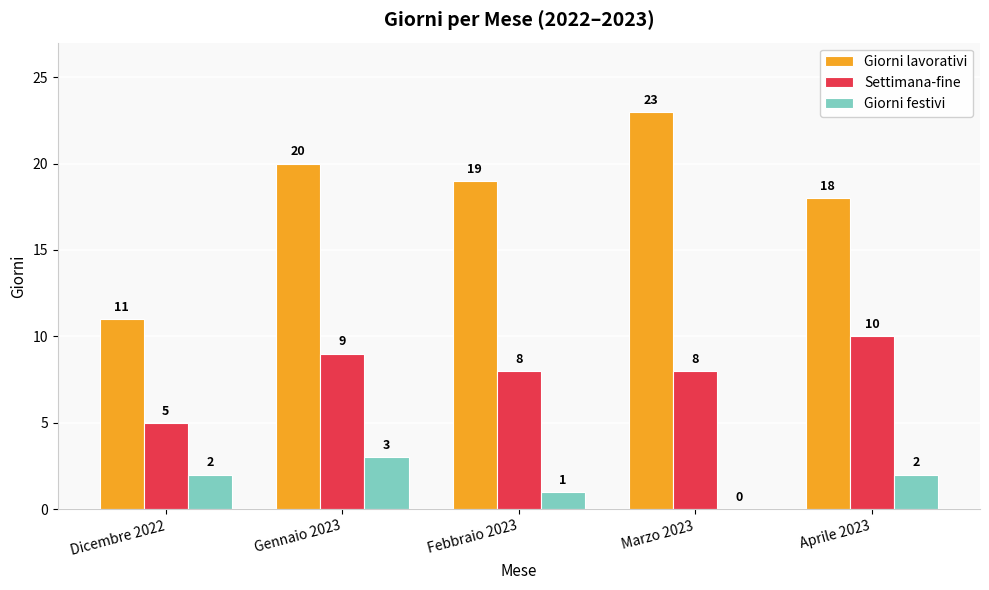

Which series has the largest total across all categories?

Giorni lavorativi